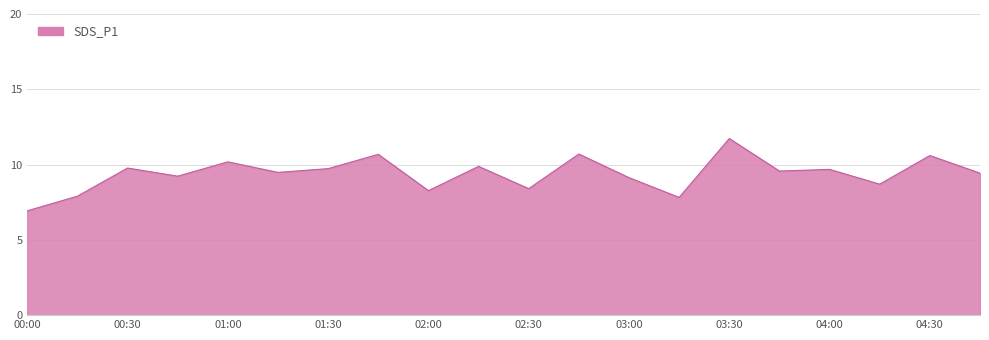

What is the maximum value shown in the chart?

11.7